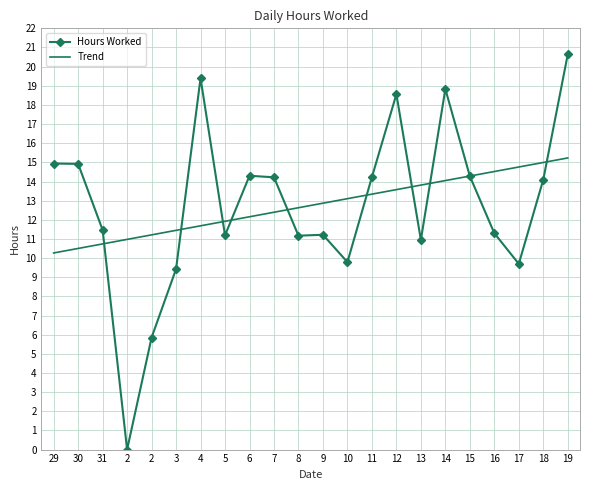

Count the number of data series in this chart.

2